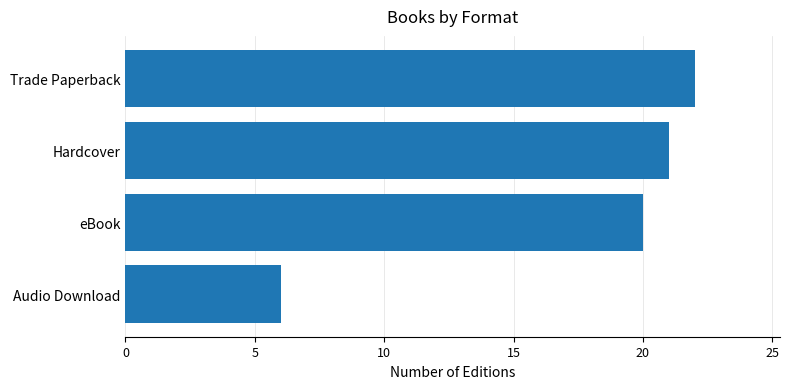

The value at eBook is 33. True or false?

False